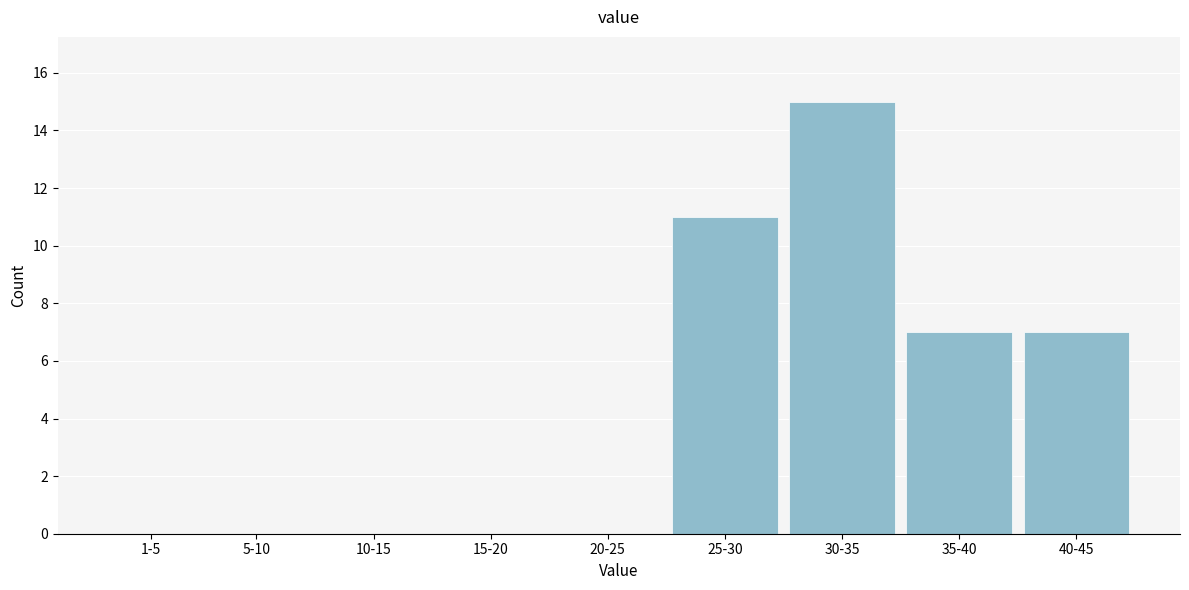

Reading left to right, transcribe all the data shown in this chart.

1-5=0	5-10=0	10-15=0	15-20=0	20-25=0	25-30=11	30-35=15	35-40=7	40-45=7